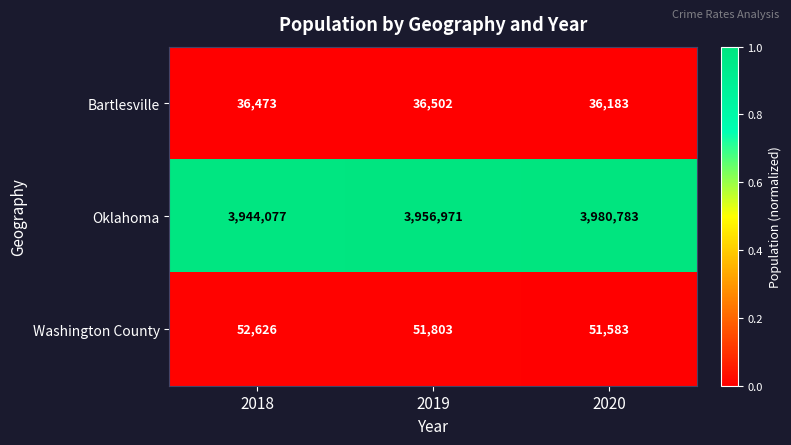

True or false: Washington County has a value of 52626 at 2018.

True